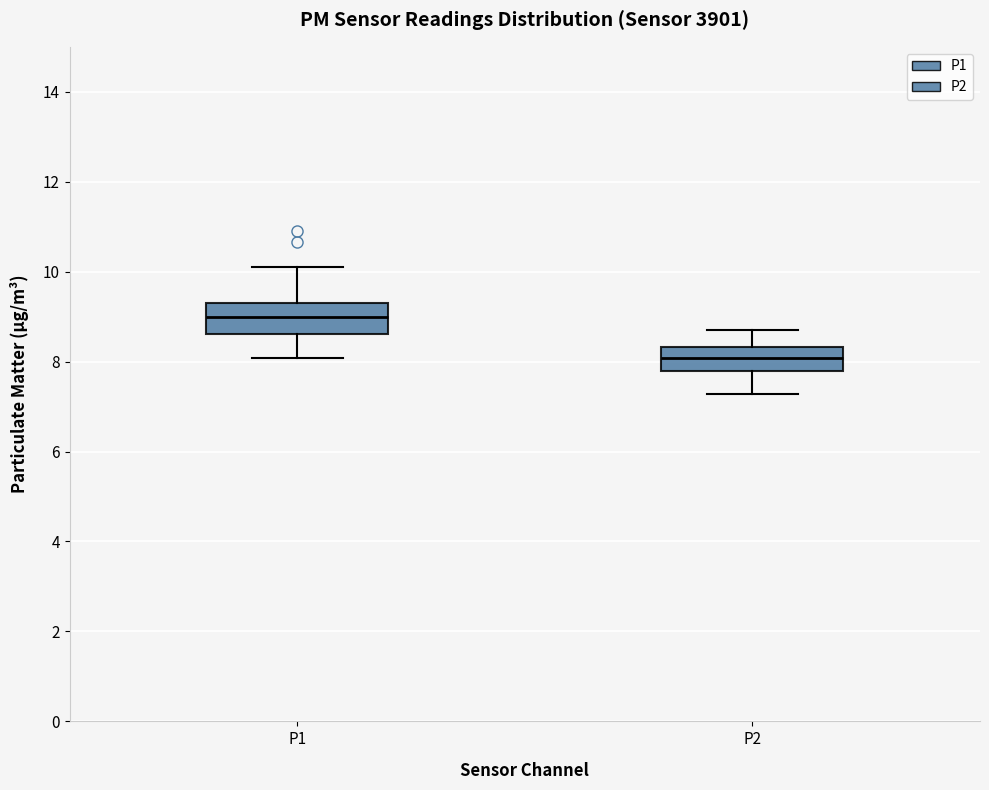

Reading left to right, read every box against the y-axis: the position of its median line, the range the box covers, and the ends of its whiskers. The values are not printed on the chart, so give them approximately, as read against the axis.

P1: median 9.0, box 8.6 to 9.4, whiskers 8.0 to 10.2
P2: median 8.0, box 7.8 to 8.4, whiskers 7.2 to 8.8